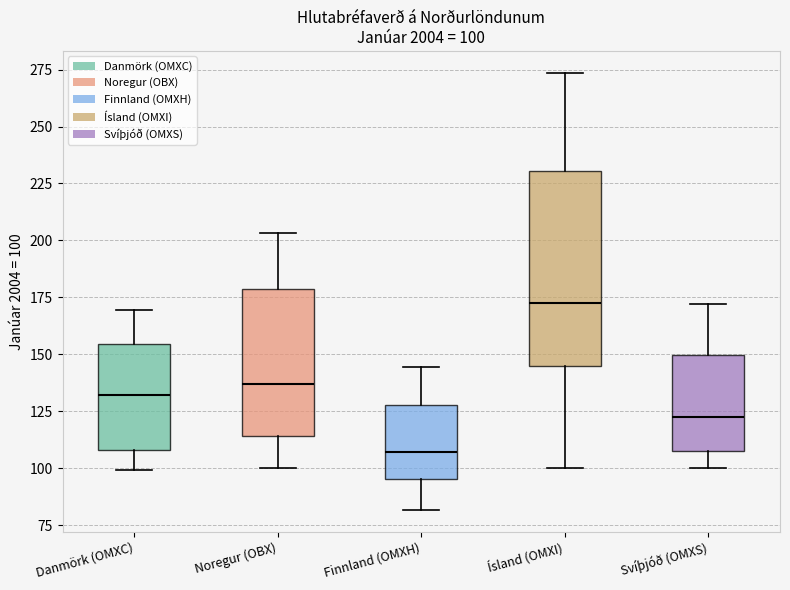

Which box's median line is the highest?

Ísland (OMXI)